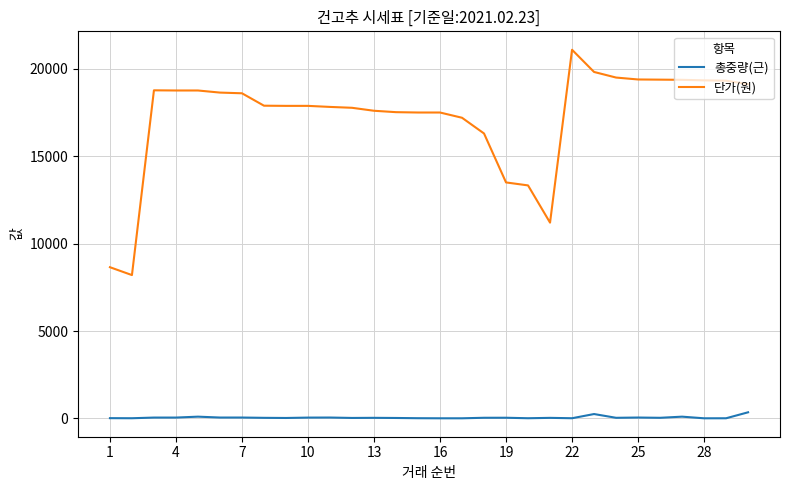

List the series in order of their peak value, lowest first.

총중량(근), 단가(원)